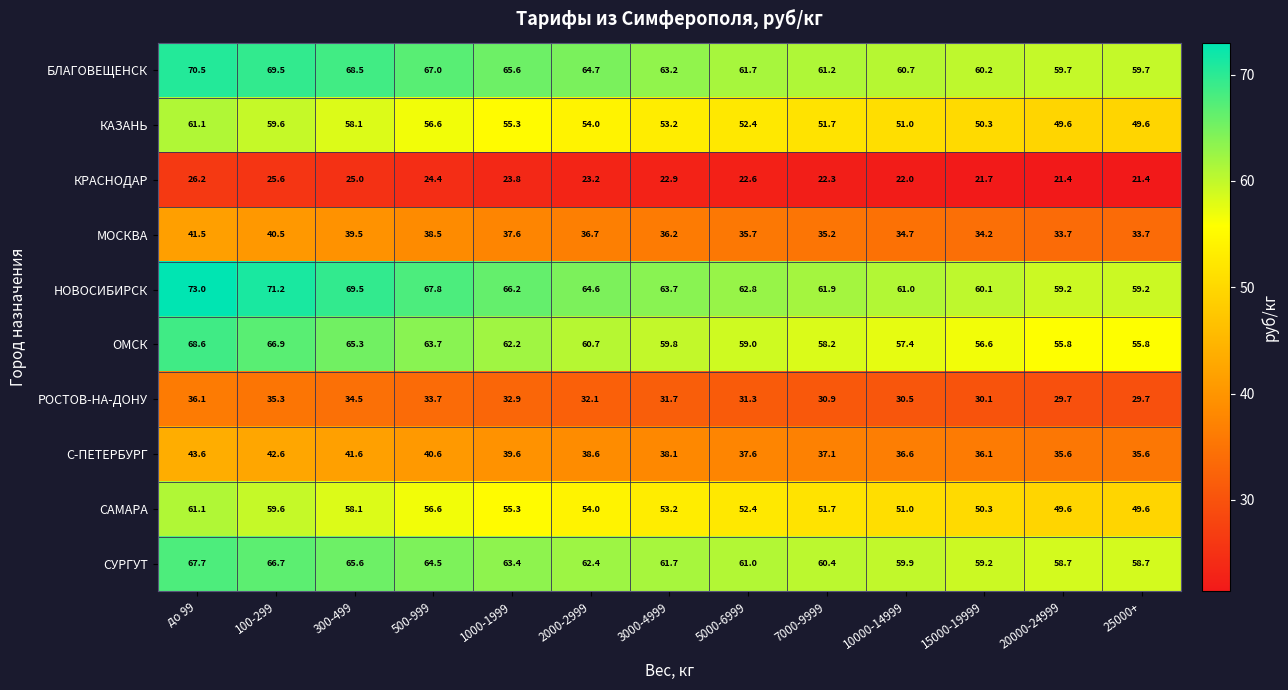

Which series has the largest total across all categories?

НОВОСИБИРСК